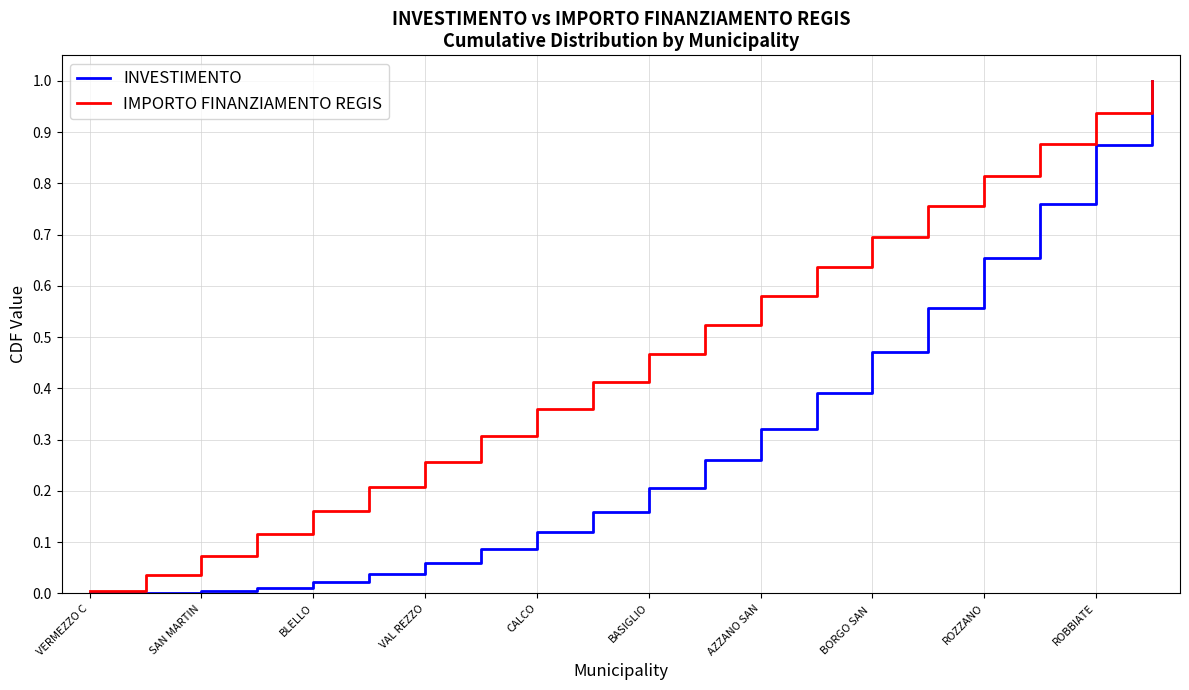

Which series has the largest total across all categories?

IMPORTO FINANZIAMENTO REGIS